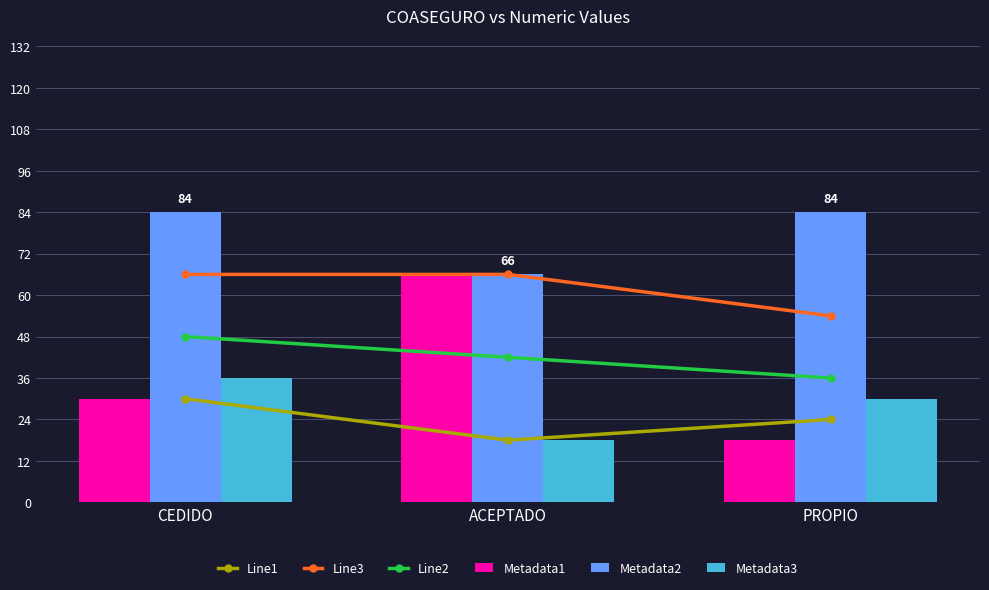

How many Metadata1 values are between 18 and 66?

3